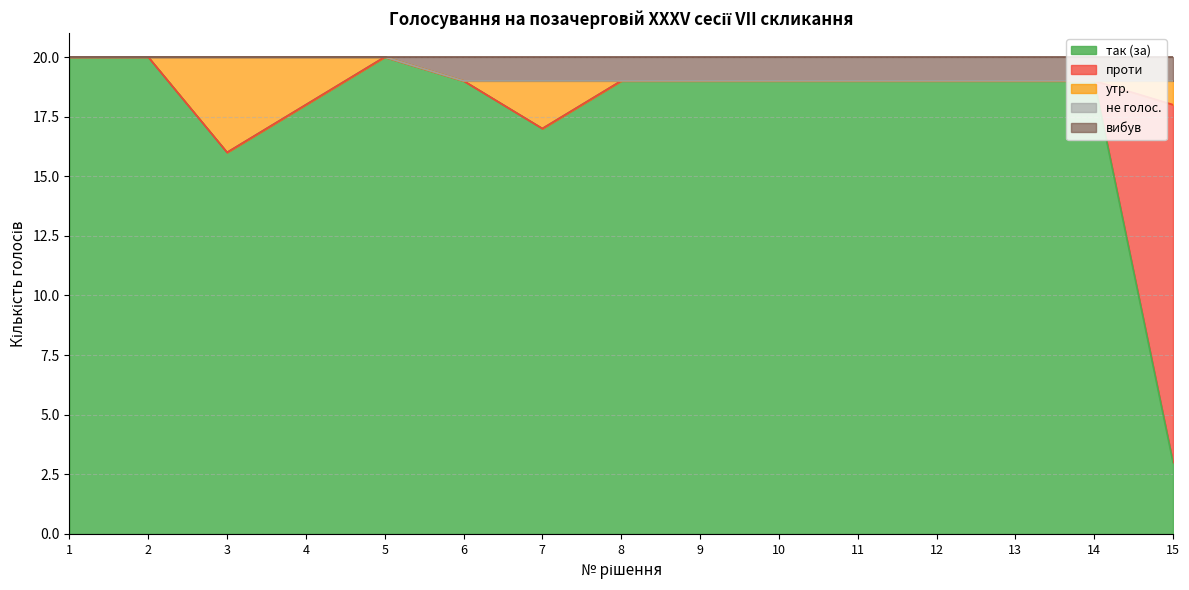

What is the value of the вибув point at the 9th from the left?

1